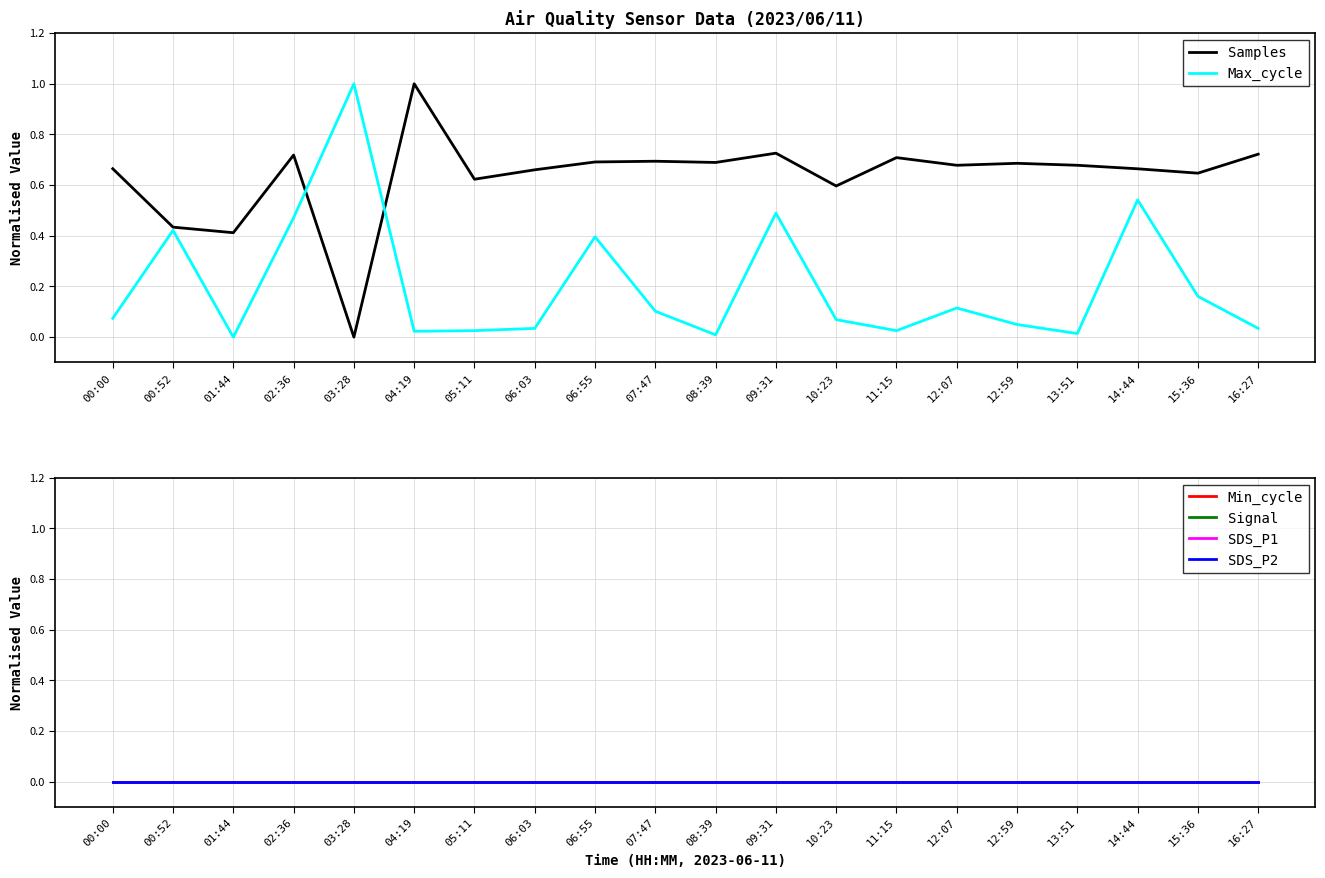

Which series has the largest range (max minus min)?

Samples